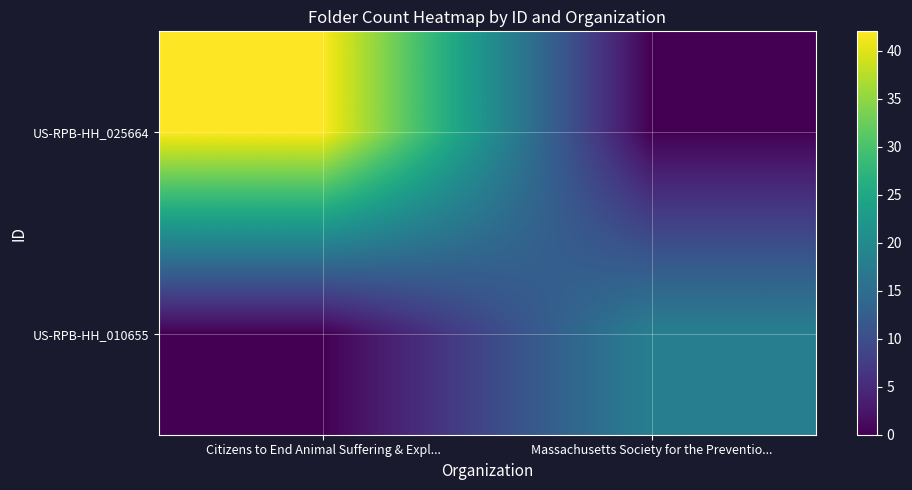

What is the spread (max minus min) of values at Massachusetts Society for the Preventio...?

18